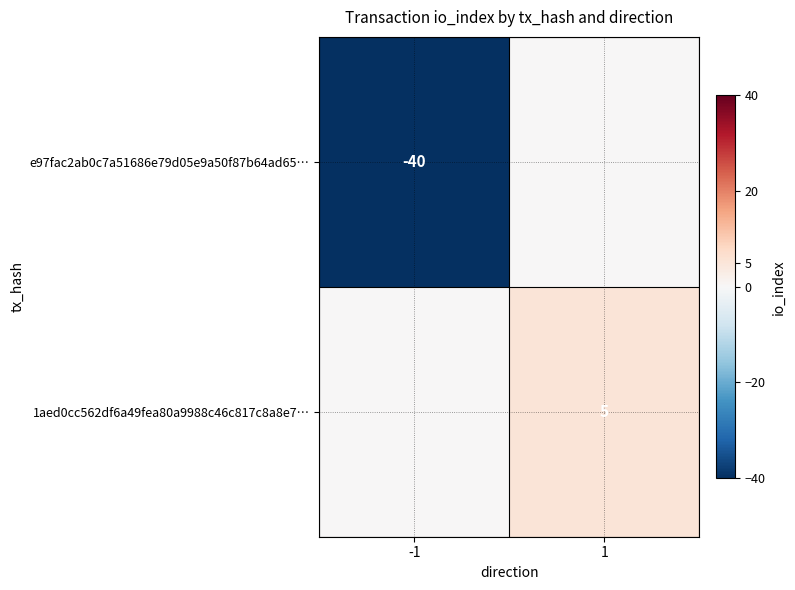

The value of e97fac2ab0c7a51686e79d05e9a50f87b64ad65… at -1 is -40. True or false?

True